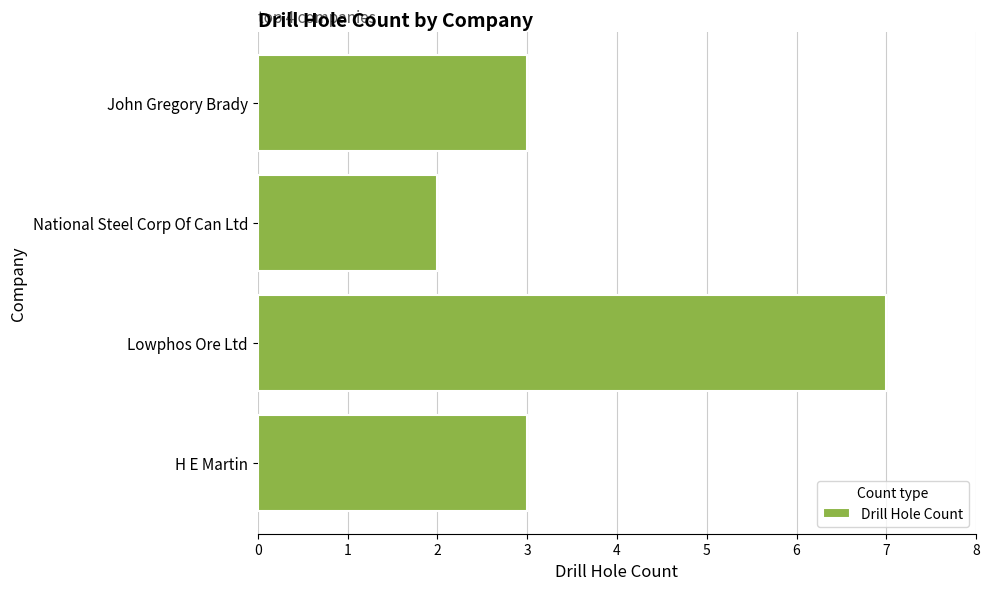

What is the label of the 2nd bar from the bottom?

Lowphos Ore Ltd